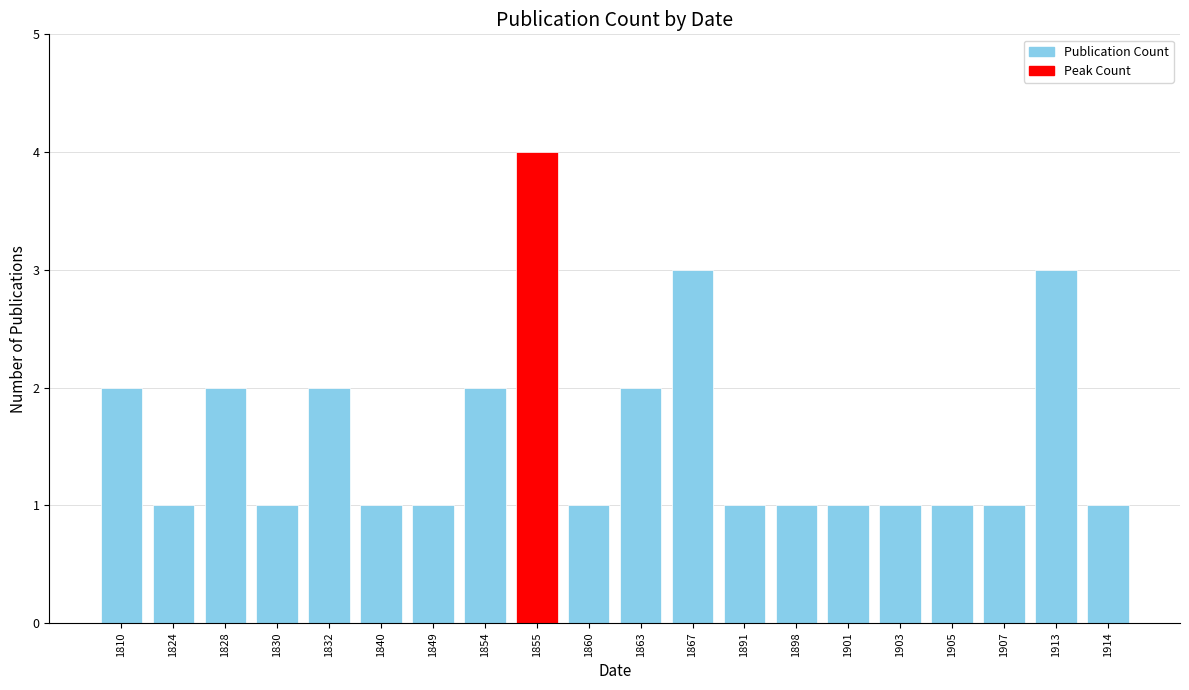

Approximately how many times larger is the value at 1863 compared to 1840?

2.0